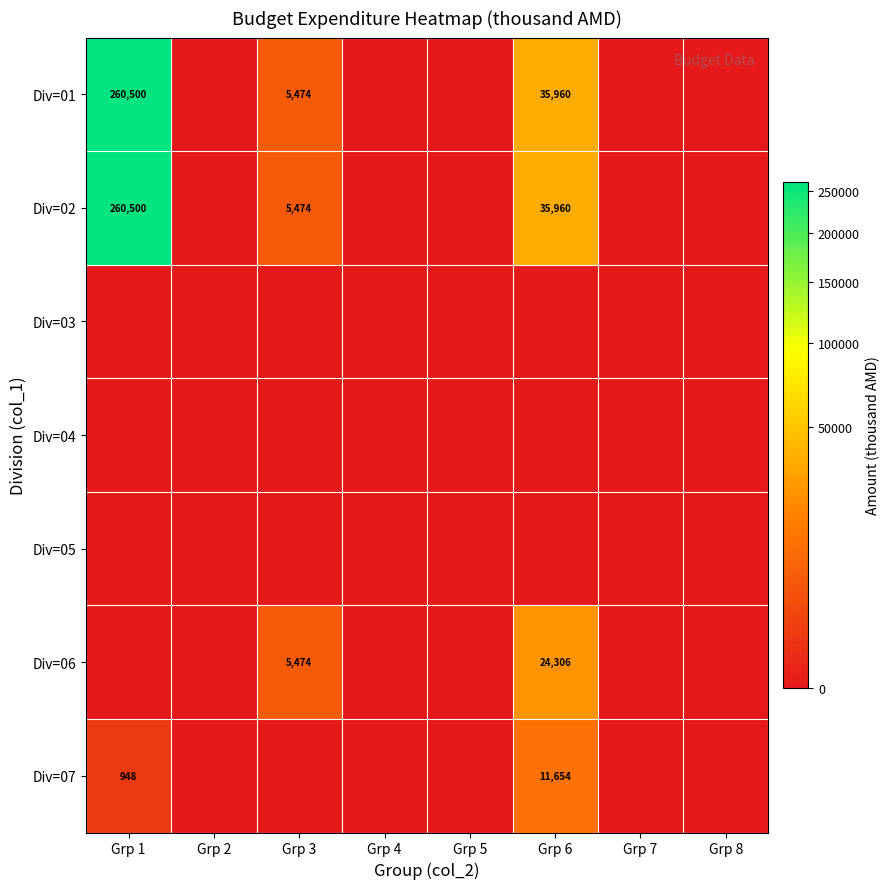

The Div=07 series shows 948 at Grp 1. True or false?

True